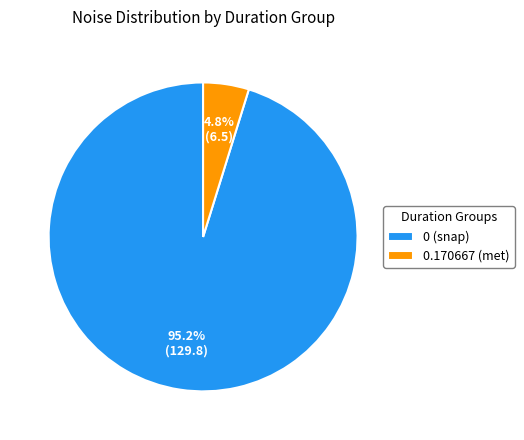

Does 0 (snap) represent more than half of the total?

Yes